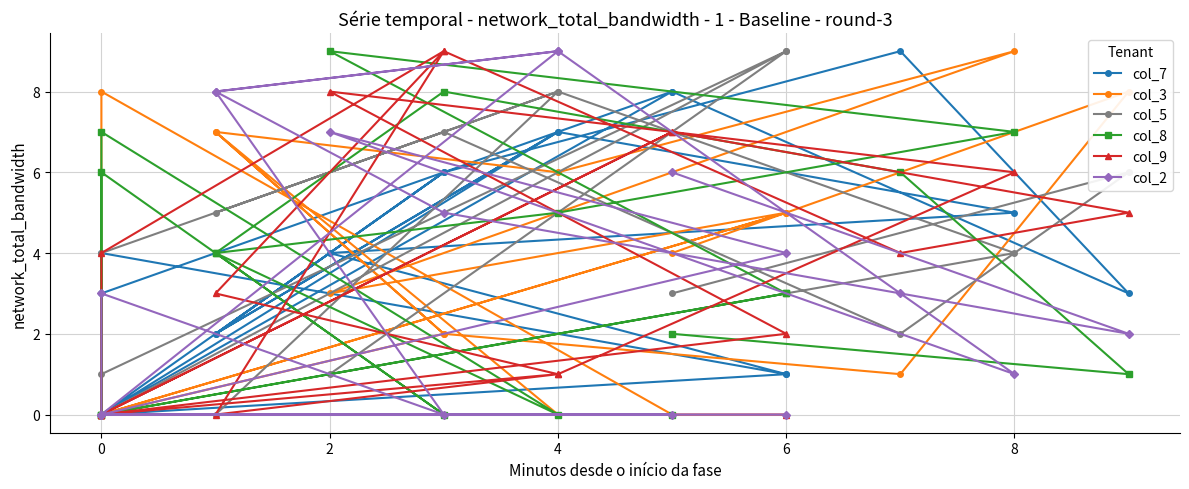

In col_2, how many points are lower than both neighbors (excluding endpoints)?

3